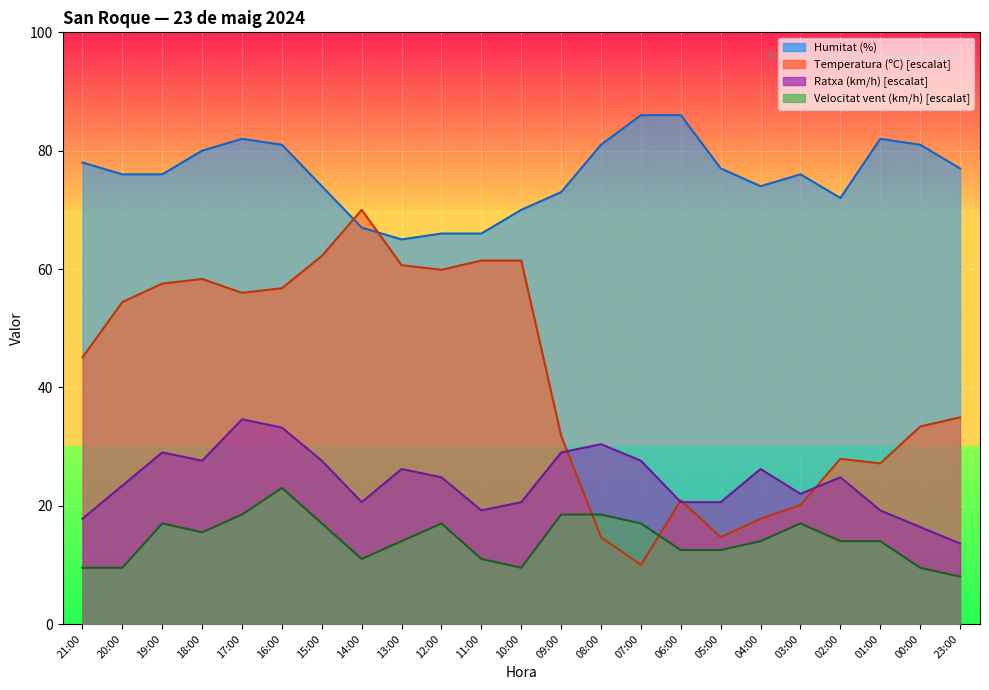

Reading right to left, what are all the values shown in this chart?

Temperatura (ºC): 23:00=34.9	00:00=33.4	01:00=27.1	02:00=27.9	03:00=20.1	04:00=17.8	05:00=14.7	06:00=20.9	07:00=10.0	08:00=14.7	09:00=31.8	10:00=61.4	11:00=61.4	12:00=59.9	13:00=60.6	14:00=70.0	15:00=62.2	16:00=56.8	17:00=56.0	18:00=58.3	19:00=57.5	20:00=54.4	21:00=45.1
Velocitat del vent (km/h): 23:00=8.0	00:00=9.5	01:00=14.0	02:00=14.0	03:00=17.0	04:00=14.0	05:00=12.5	06:00=12.5	07:00=17.0	08:00=18.5	09:00=18.5	10:00=9.5	11:00=11.0	12:00=17.0	13:00=14.0	14:00=11.0	15:00=17.0	16:00=23.0	17:00=18.5	18:00=15.5	19:00=17.0	20:00=9.5	21:00=9.5
Ratxa (km/h): 23:00=13.6	00:00=16.4	01:00=19.2	02:00=24.8	03:00=22.0	04:00=26.2	05:00=20.6	06:00=20.6	07:00=27.6	08:00=30.4	09:00=29.0	10:00=20.6	11:00=19.2	12:00=24.8	13:00=26.2	14:00=20.6	15:00=27.6	16:00=33.2	17:00=34.6	18:00=27.6	19:00=29.0	20:00=23.4	21:00=17.8
Humitat (%): 23:00=77.0	00:00=81.0	01:00=82.0	02:00=72.0	03:00=76.0	04:00=74.0	05:00=77.0	06:00=86.0	07:00=86.0	08:00=81.0	09:00=73.0	10:00=70.0	11:00=66.0	12:00=66.0	13:00=65.0	14:00=67.0	15:00=74.0	16:00=81.0	17:00=82.0	18:00=80.0	19:00=76.0	20:00=76.0	21:00=78.0